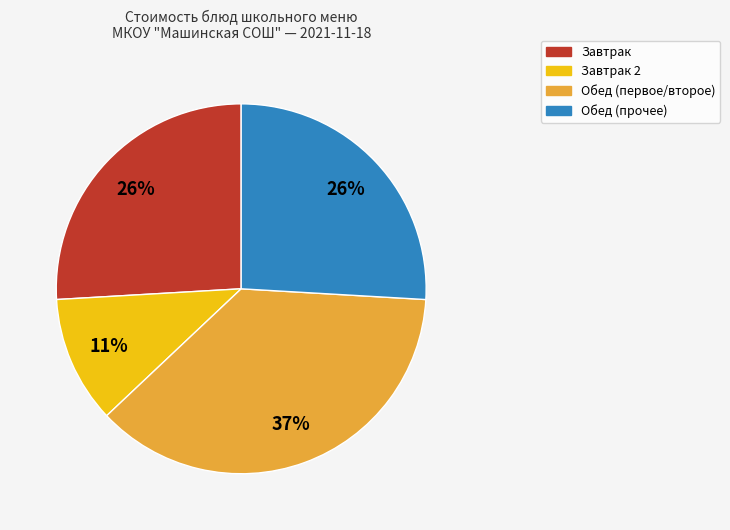

To the nearest percent, what is the difference between the largest and smallest slice percentages?

26%